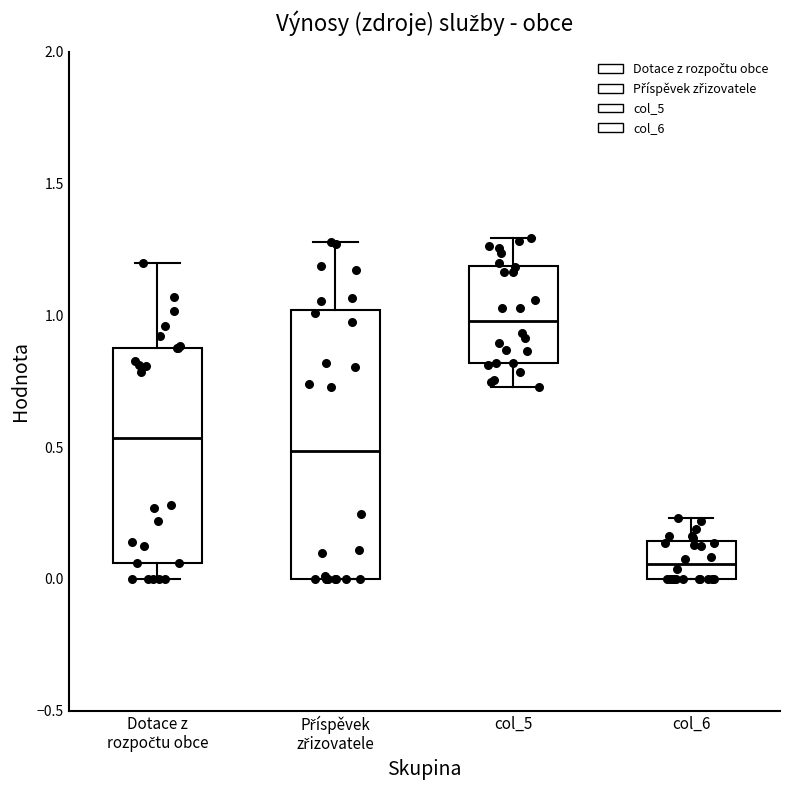

Which box is the tallest, from its lower edge to its upper edge?

Příspěvek zřizovatele